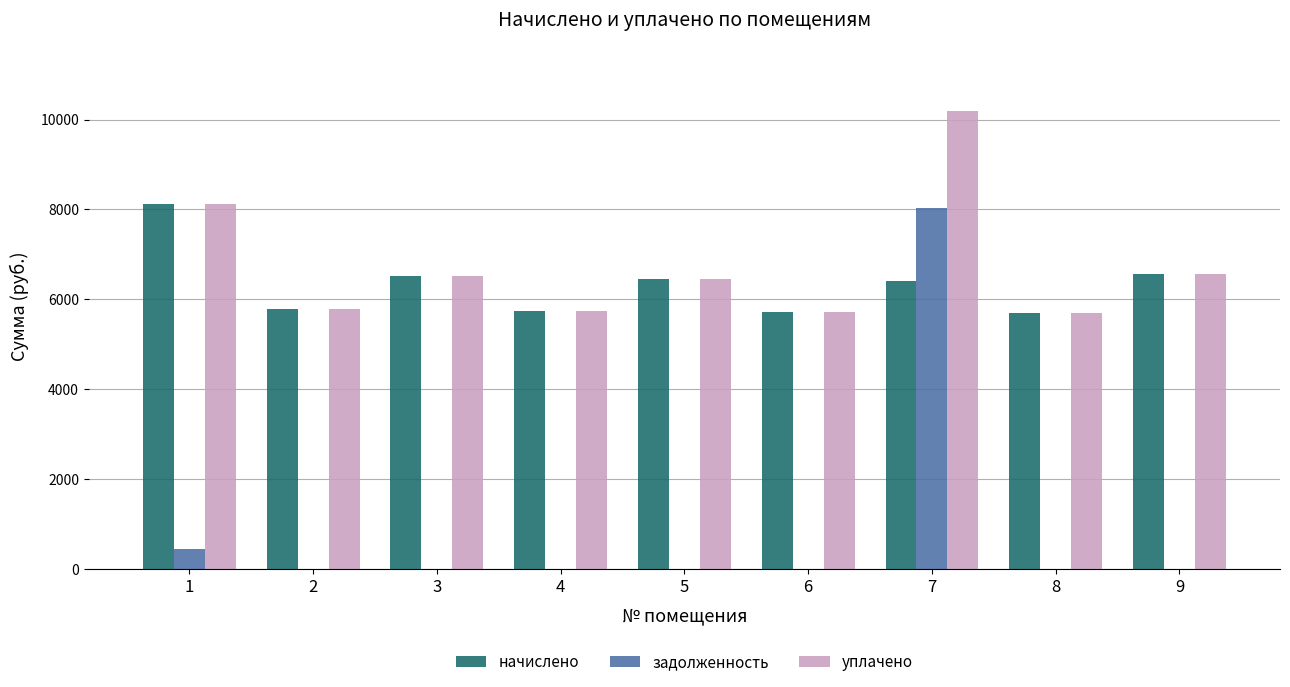

What are all the series names shown in the legend?

начислено, задолженность, уплачено